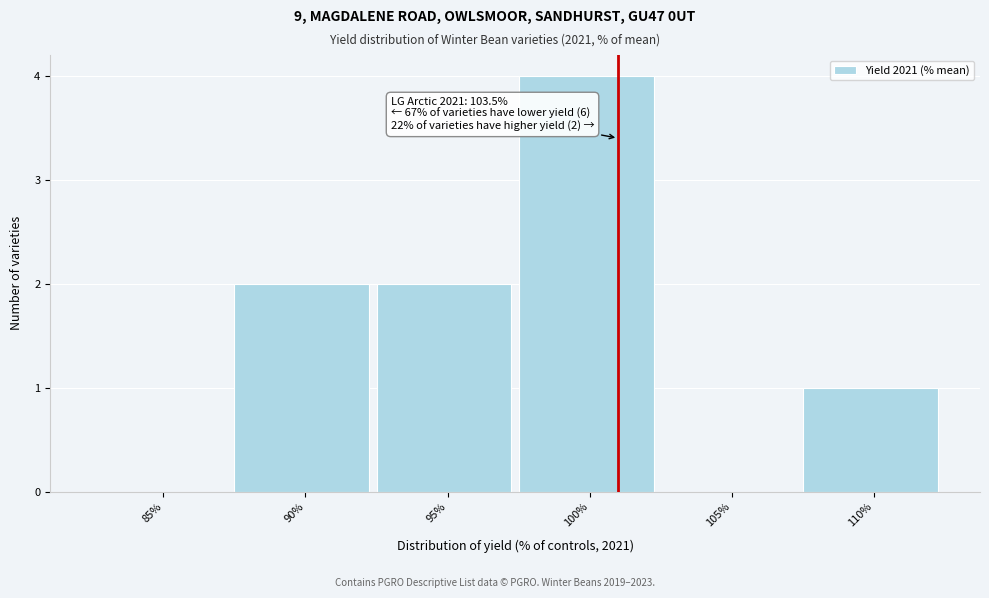

Reading left to right, what are all the values shown in this chart?

85%=0	90%=2	95%=2	100%=4	105%=0	110%=1